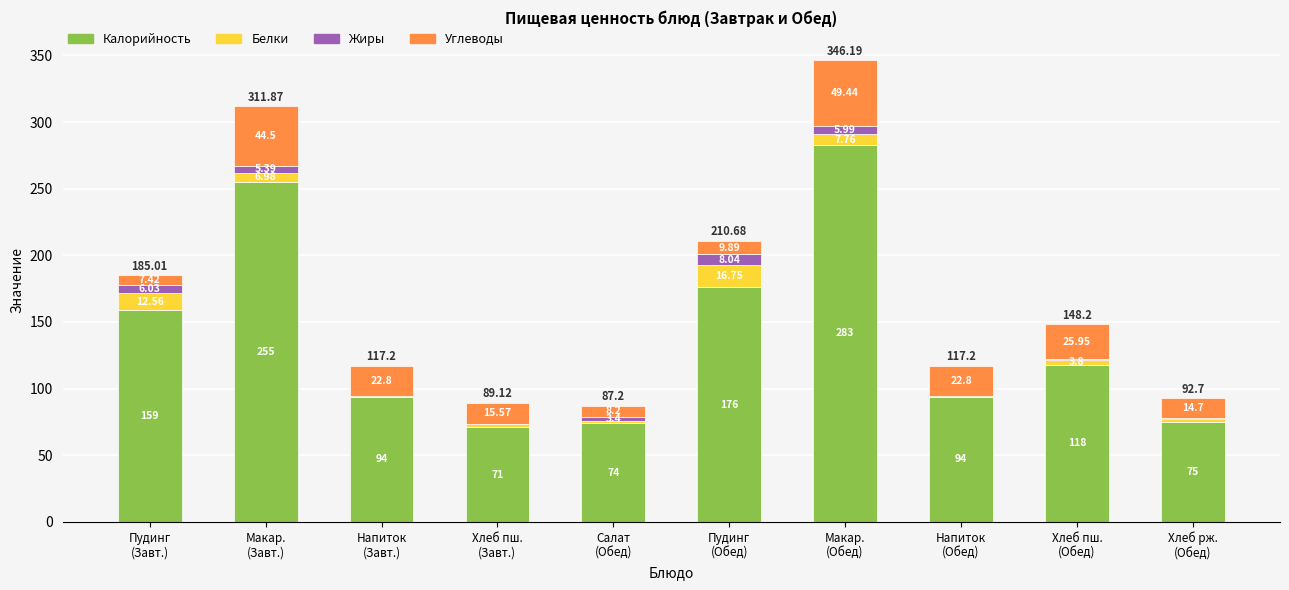

What is the sum of all Калорийность values?

1399.0